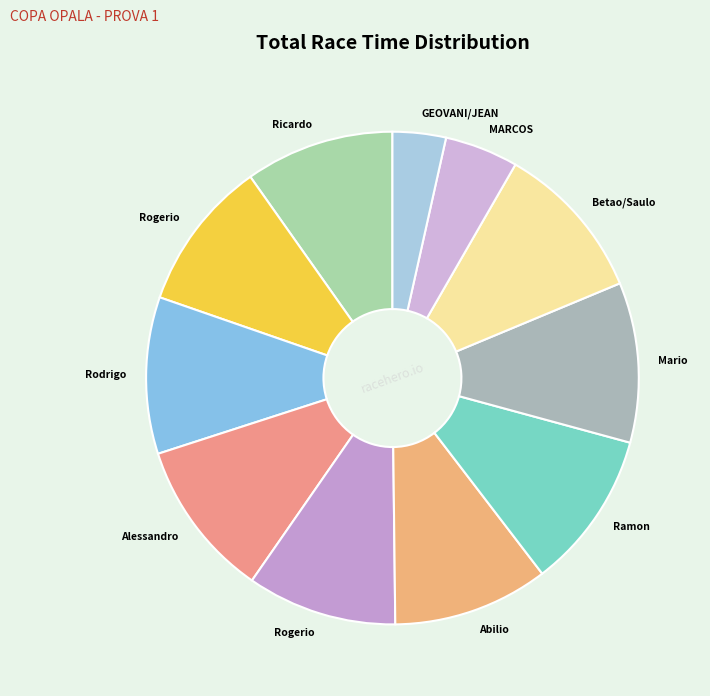

Count the number of slices in the pie.

11